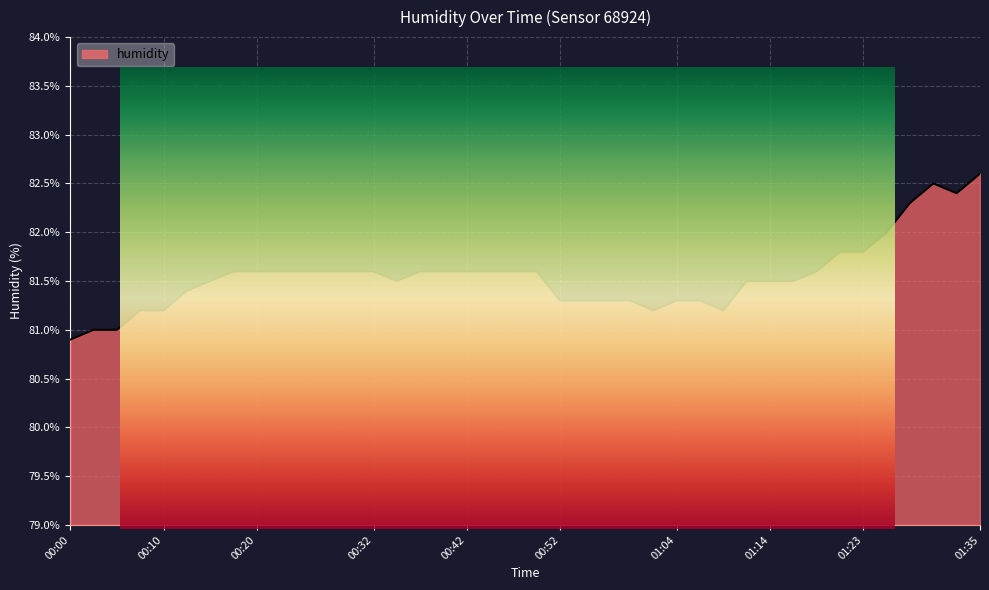

What is the difference between the maximum and minimum values?

1.7